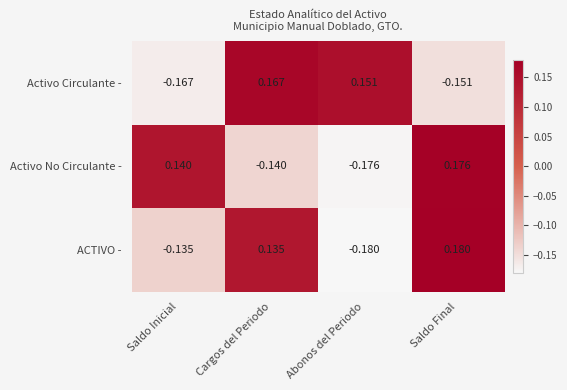

Is the value of Activo Circulante - at Cargos del Periodo greater than the value of ACTIVO - at Abonos del Periodo?

Yes